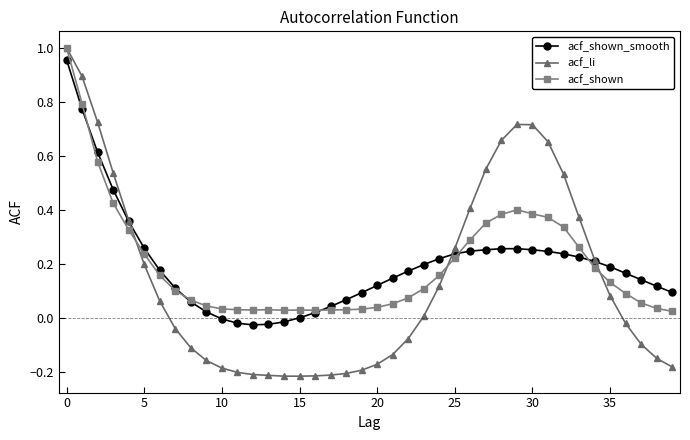

After their last crossing, which series has the higher values: acf_li or acf_shown_smooth?

acf_shown_smooth